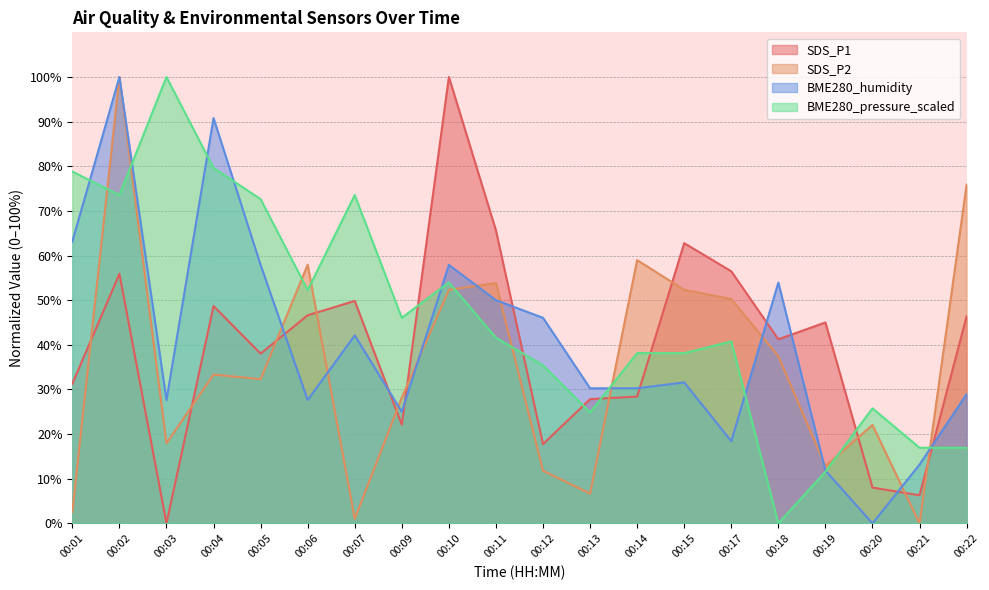

What is the value of the SDS_P2 point at the 18th from the left?

22.1